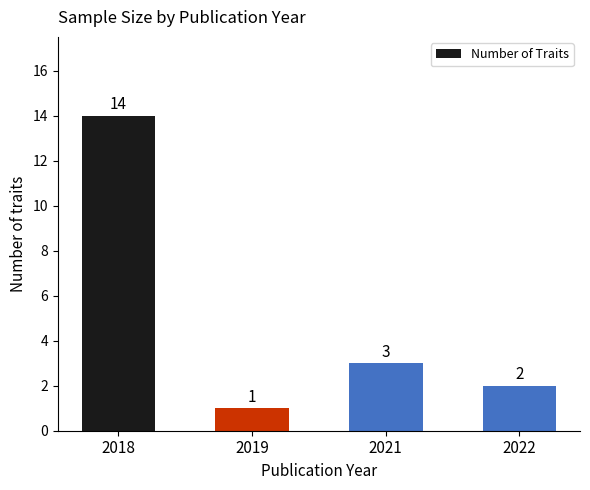

Where does the data first go above 3?

2018